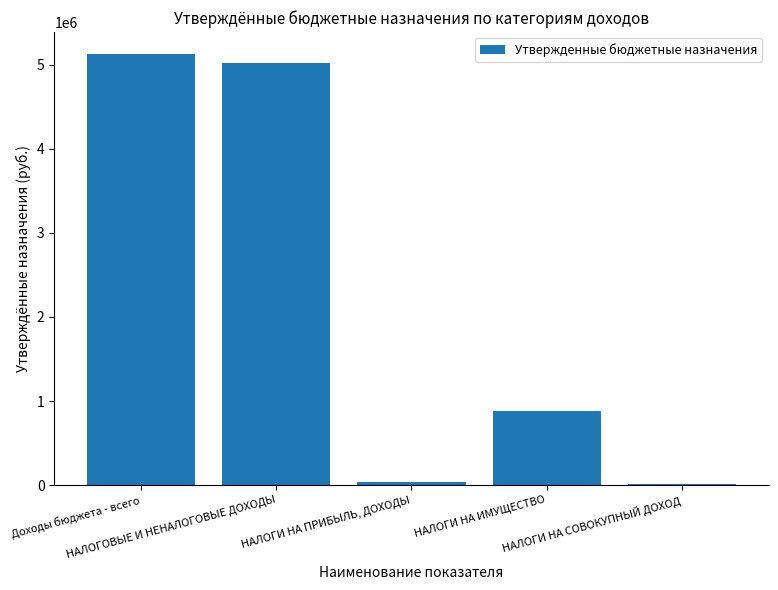

Reading left to right, what are all the values shown in this chart?

Доходы бюджета - всего=5130955	НАЛОГОВЫЕ И НЕНАЛОГОВЫЕ ДОХОДЫ=5015724	НАЛОГИ НА ПРИБЫЛЬ, ДОХОДЫ=41740	НАЛОГИ НА ИМУЩЕСТВО=882000	НАЛОГИ НА СОВОКУПНЫЙ ДОХОД=13600